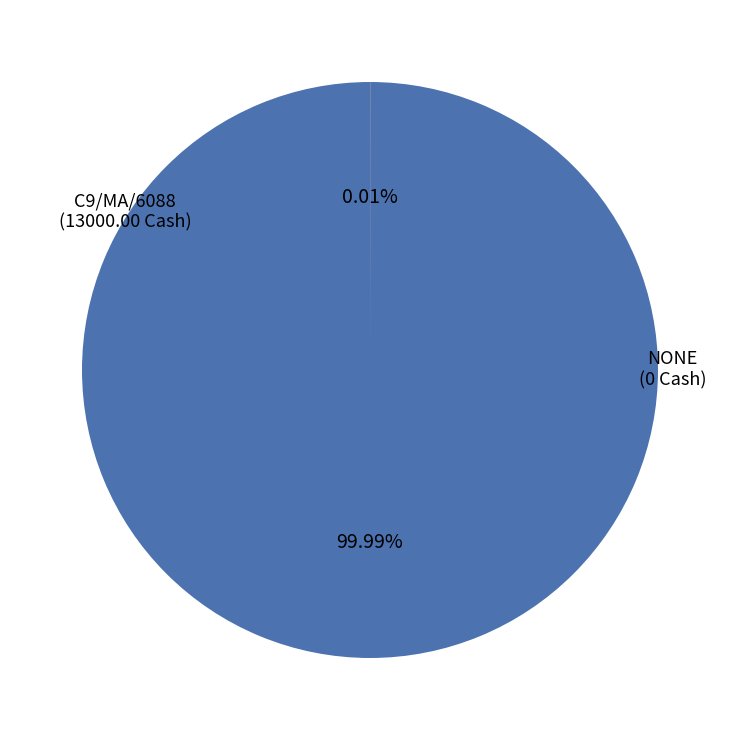

How many slices are in this pie chart?

2